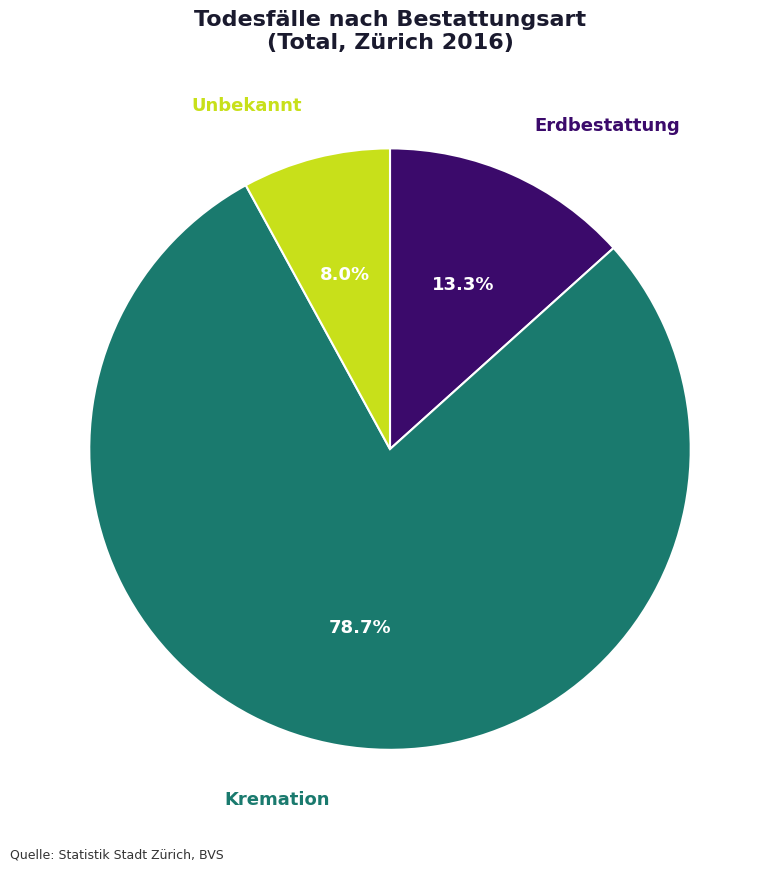

How many slices are in this pie chart?

3